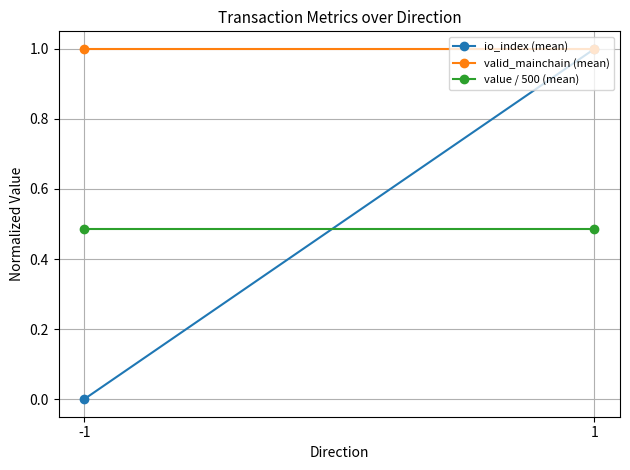

What is the total value across all series at -1?

1.5